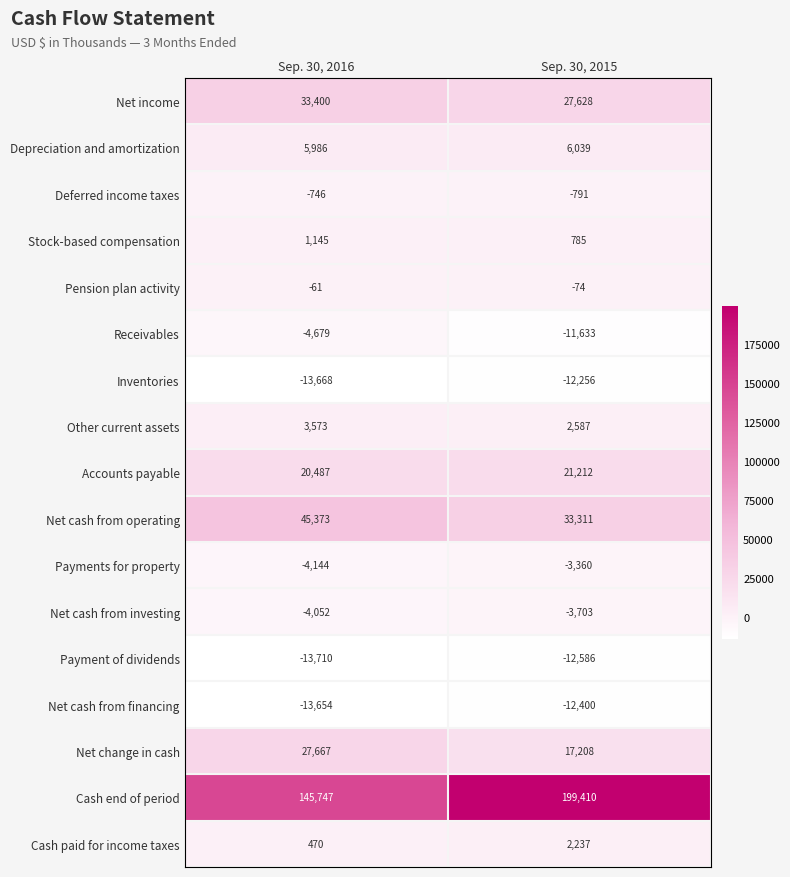

What is the difference between the maximum and minimum values in the Stock-based compensation series?

360